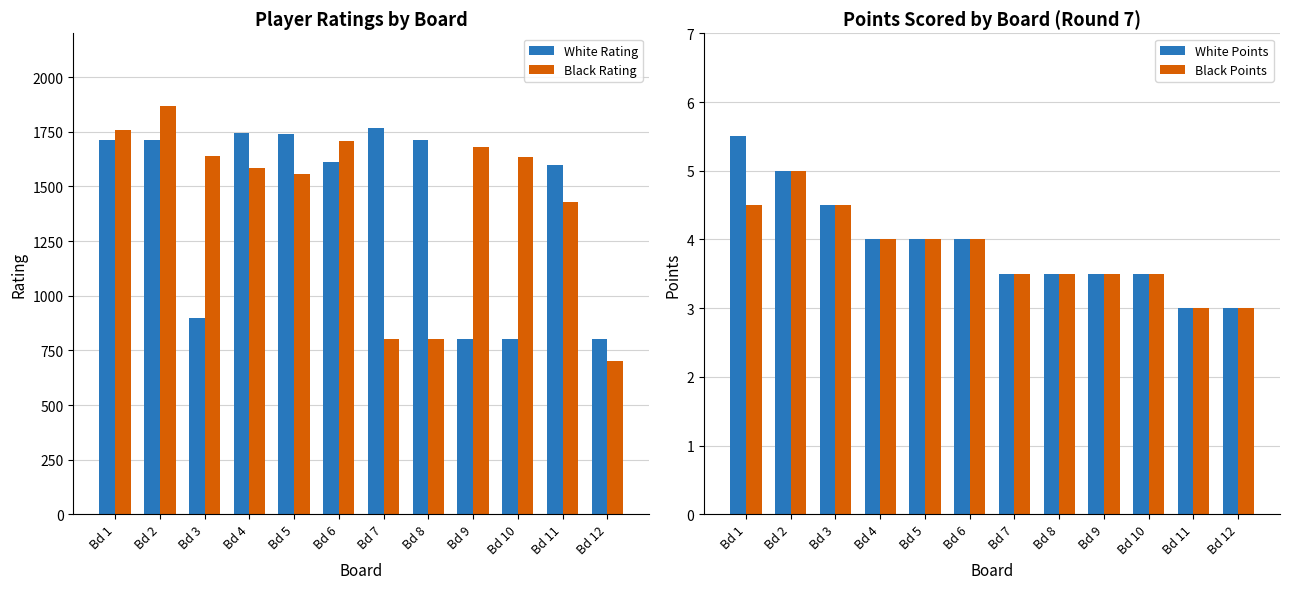

What is the spread (max minus min) of values at Bd 7?

1761.5